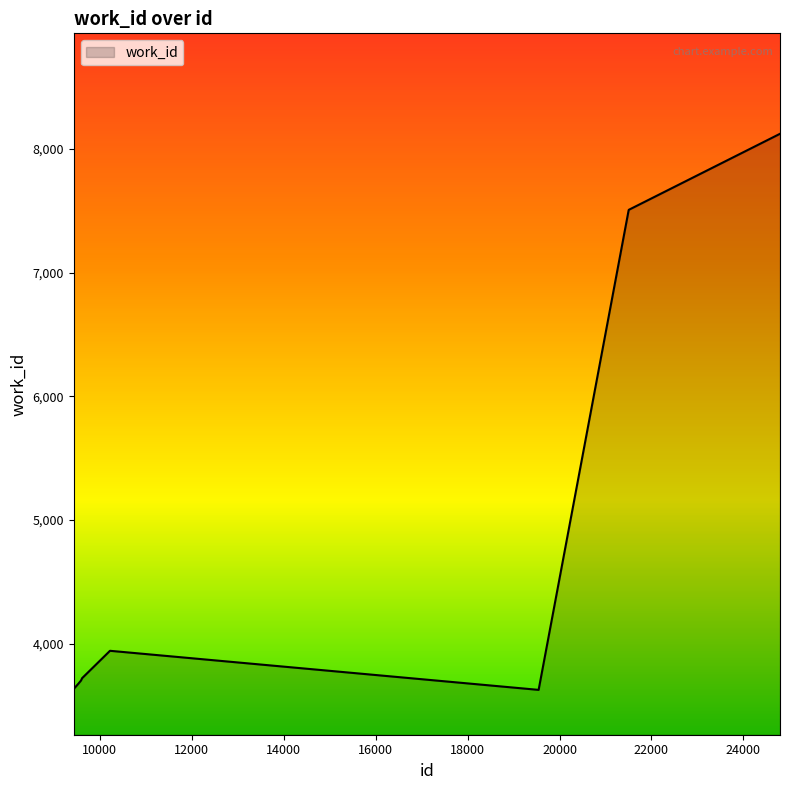

What is the smallest value displayed?

3626